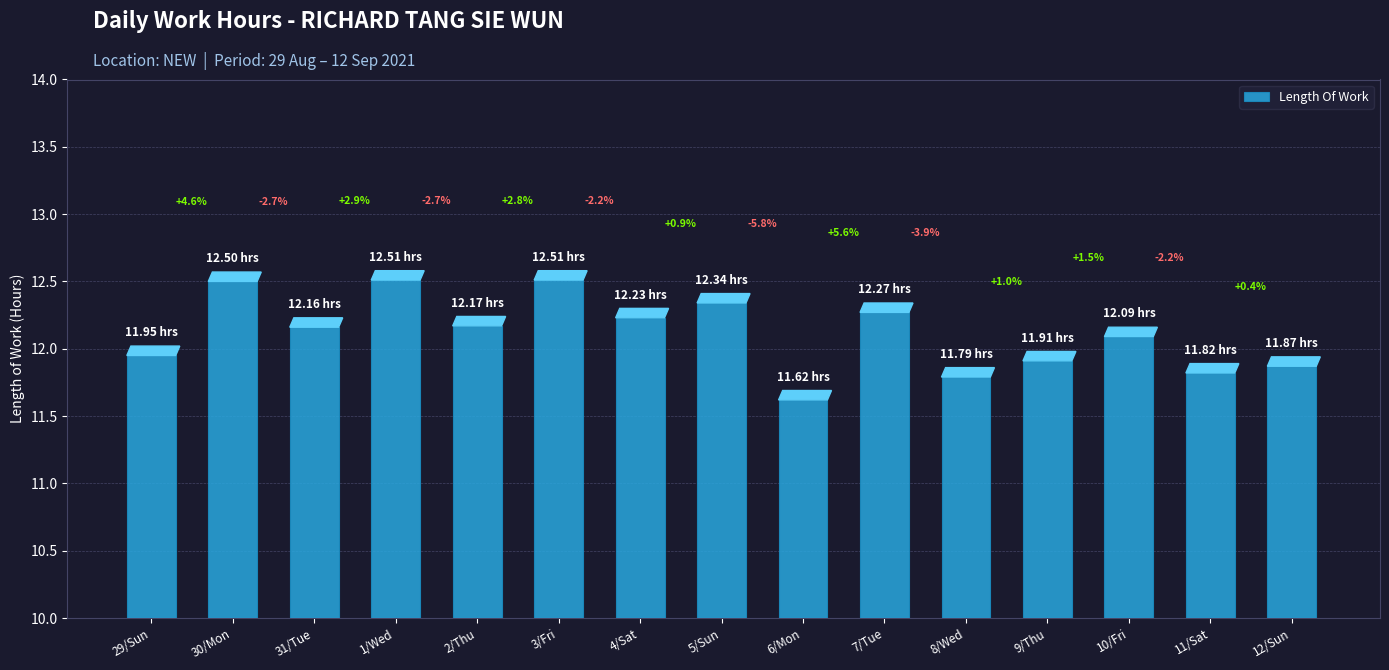

List the labels in order of value, smallest first.

6/Mon, 8/Wed, 11/Sat, 12/Sun, 9/Thu, 29/Sun, 10/Fri, 31/Tue, 2/Thu, 4/Sat, 7/Tue, 5/Sun, 30/Mon, 1/Wed, 3/Fri